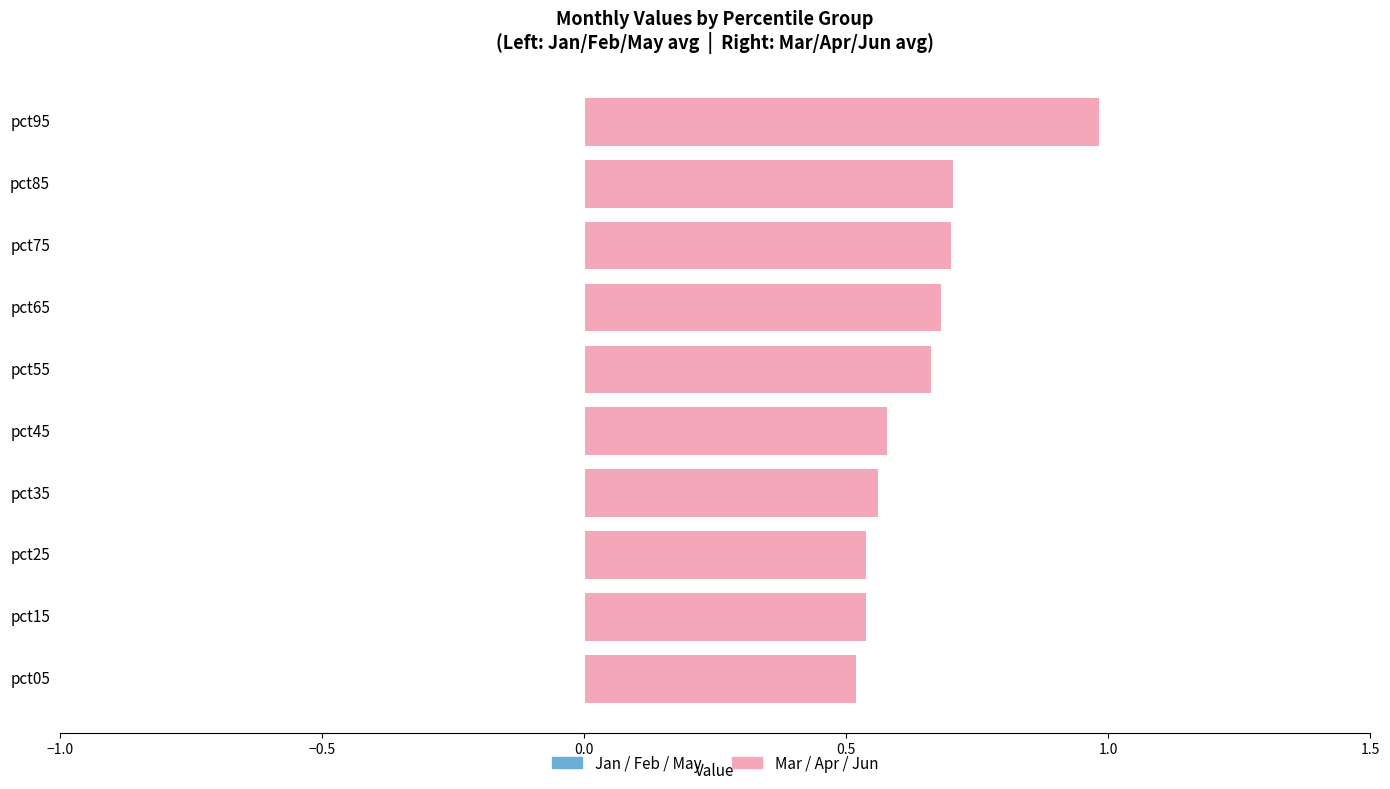

Is it true that Jan/Feb/May (left) equals 0.0 at pct45?

False